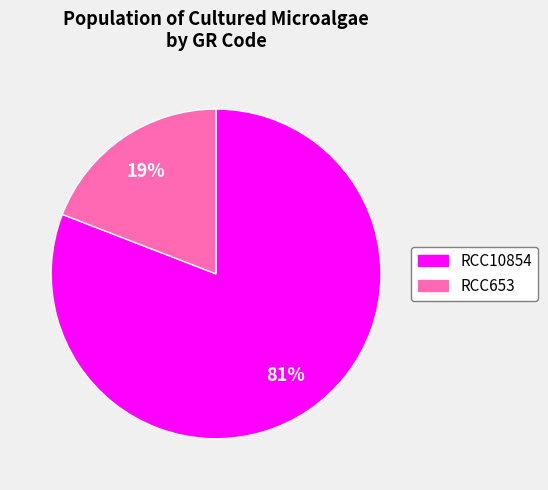

How many segments does this pie chart have?

2